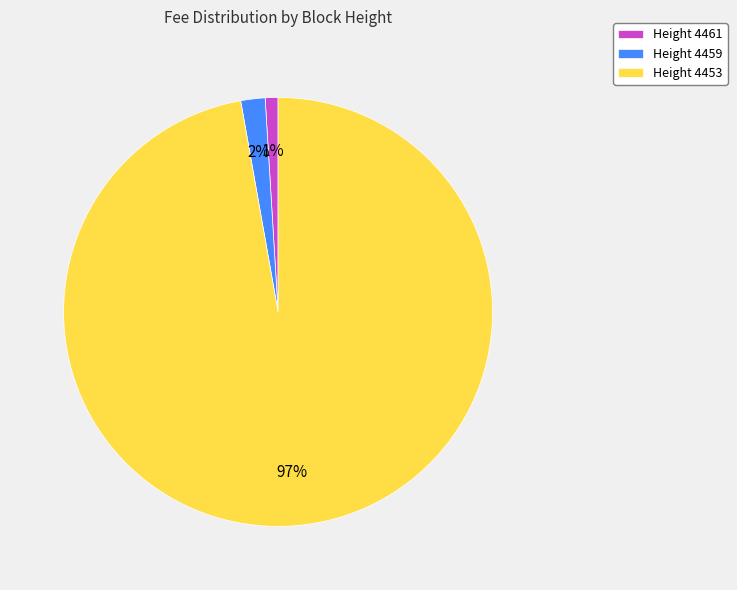

Combined, do Height 4459 and Height 4461 account for over 50%?

No